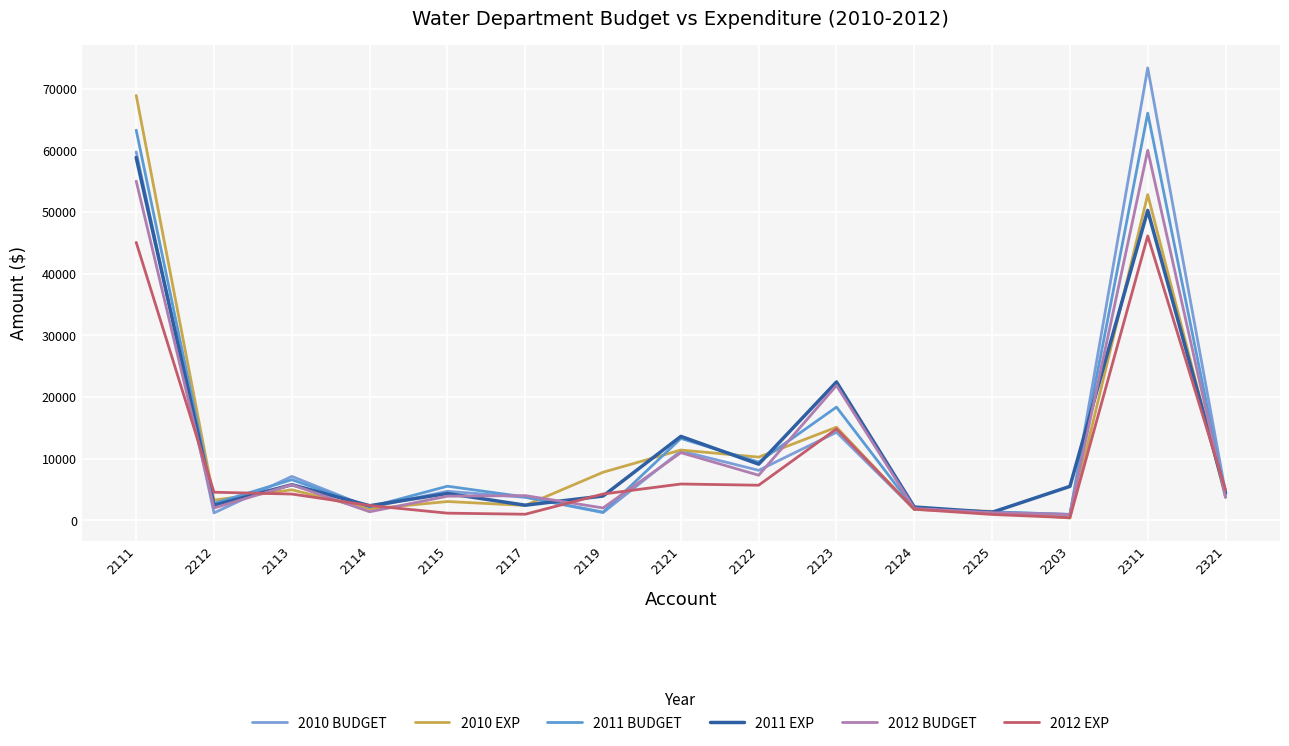

Rank the series by their maximum value, from highest to lowest.

2010 BUDGET, 2010 EXP, 2011 BUDGET, 2012 BUDGET, 2011 EXP, 2012 EXP